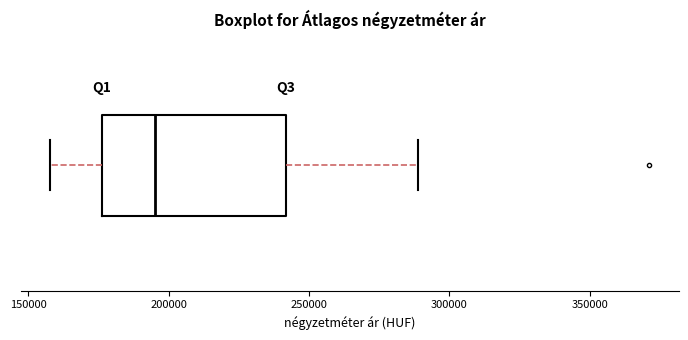

Transcribe this box plot: give where the median line is, the range the box spans, and where the two whiskers end, as read against the x-axis. The values are not printed on the chart, so give them approximately, as read against the axis.

median 195000, box 175000 to 240000, whiskers 160000 to 290000